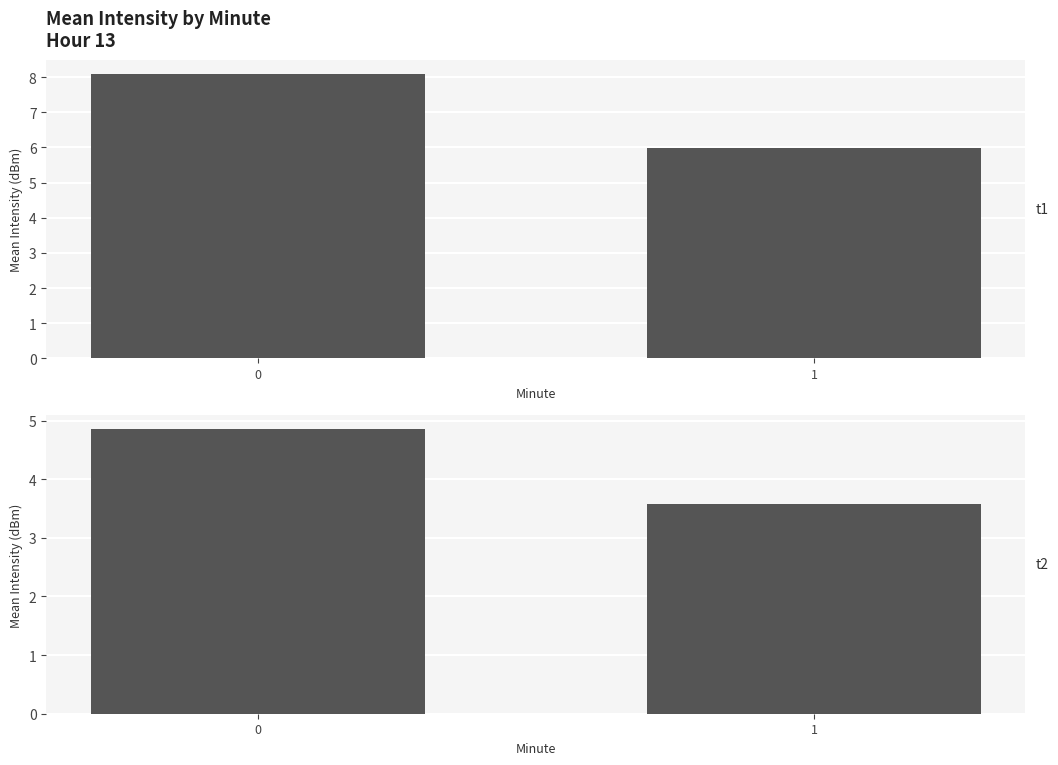

List the labels in order of value, largest first.

0, 1